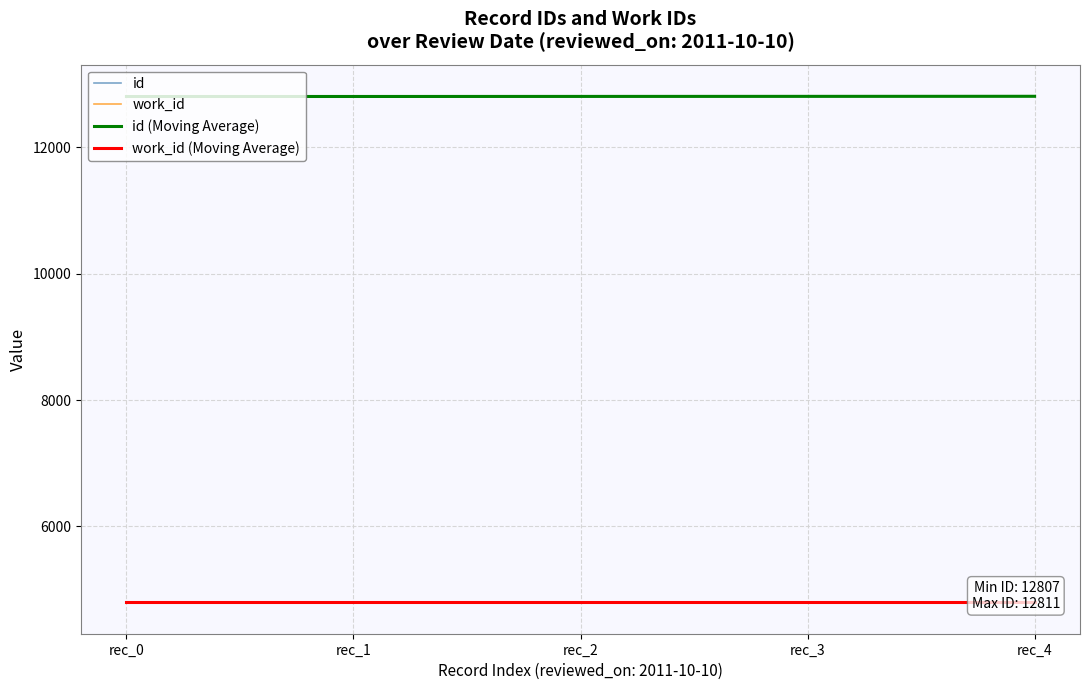

How many distinct data groups are displayed?

4